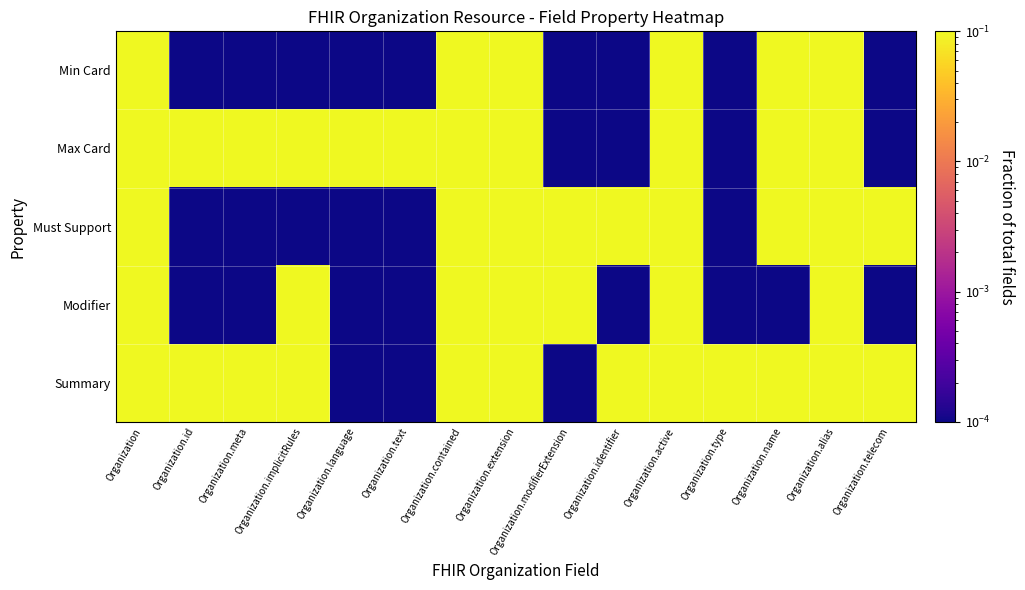

Rank the series by their maximum value, from lowest to highest.

Min Card, Max Card, Must Support, Modifier, Summary